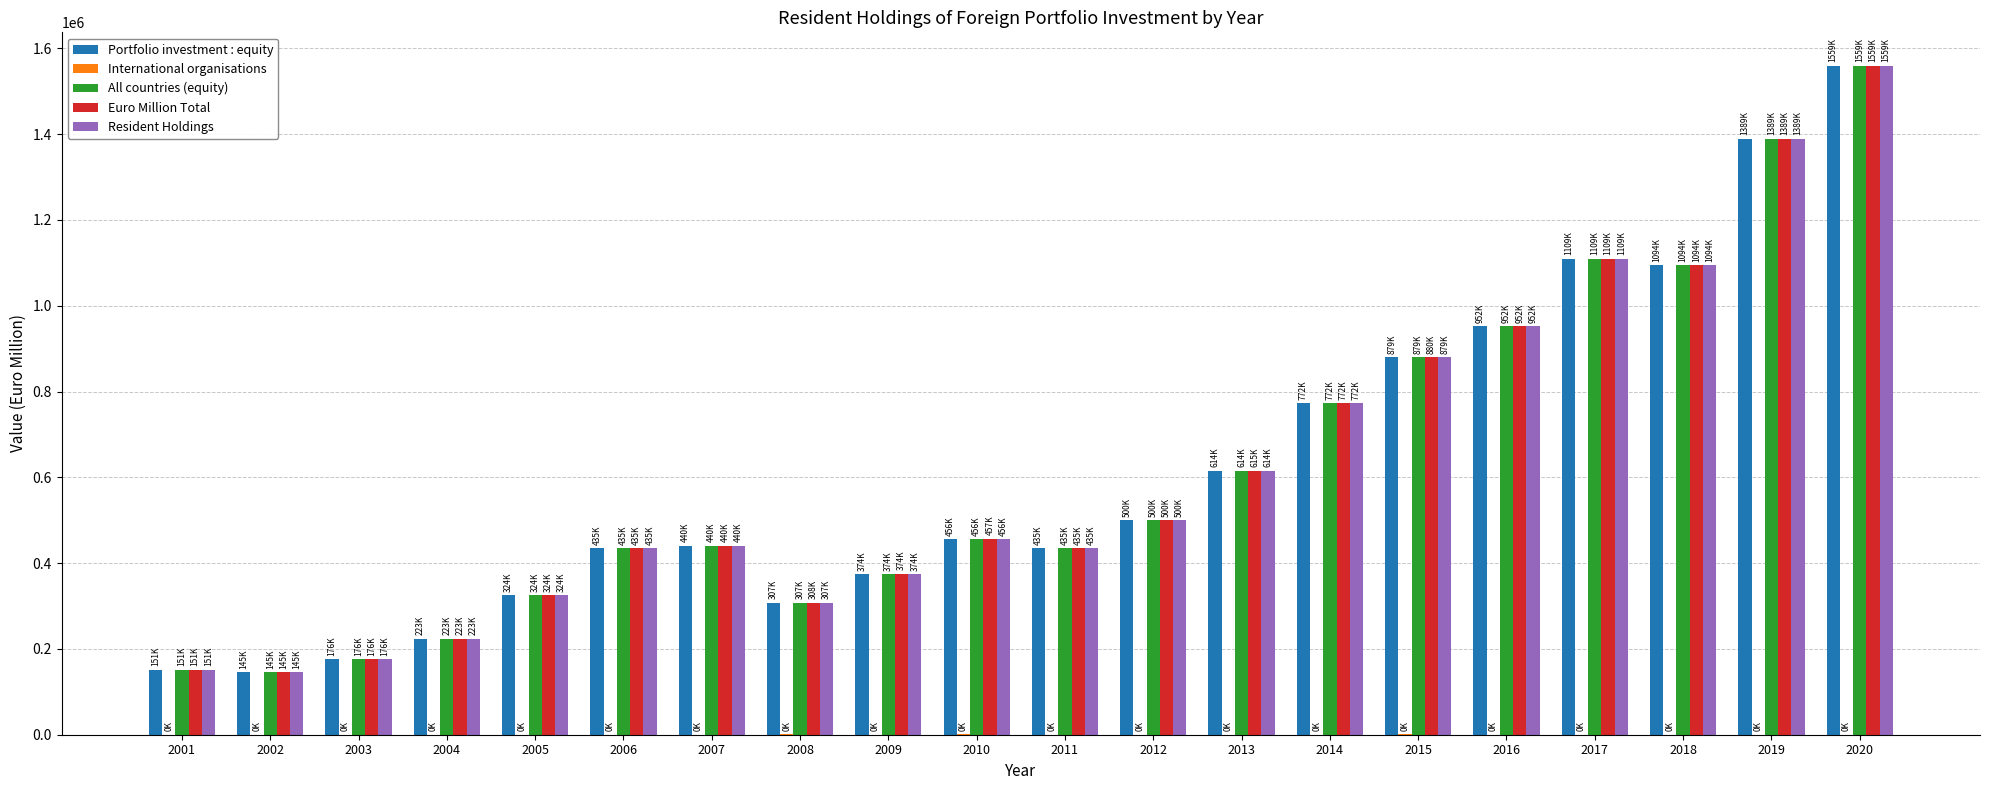

The value of Portfolio investment : equity at 2018 is 1094649. True or false?

True